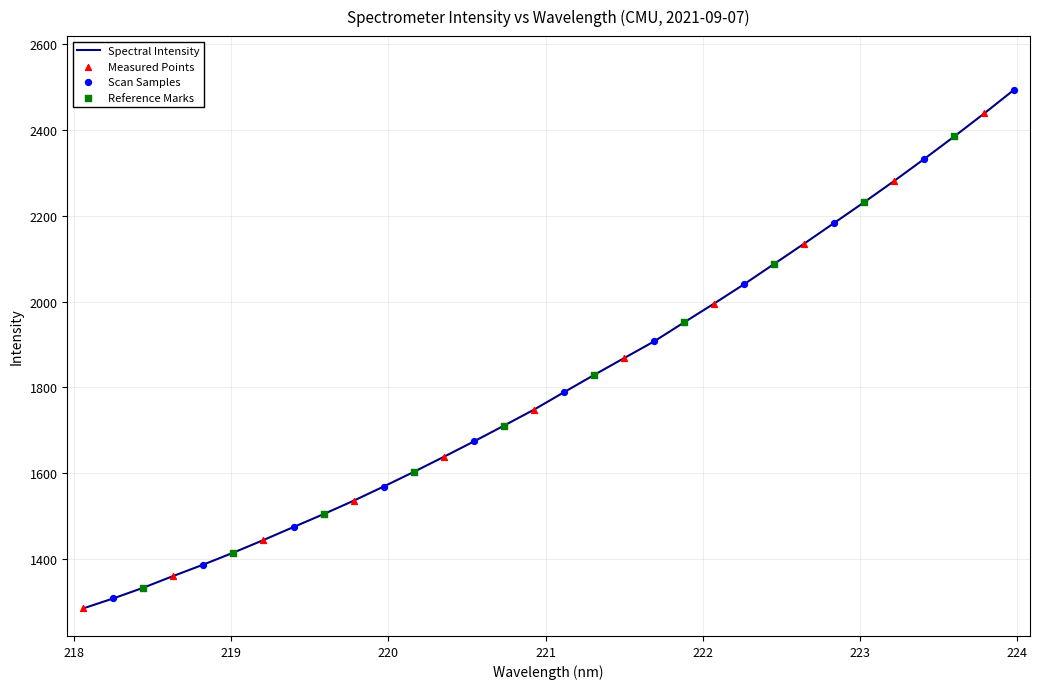

What is the minimum value shown in the chart?

1283.8